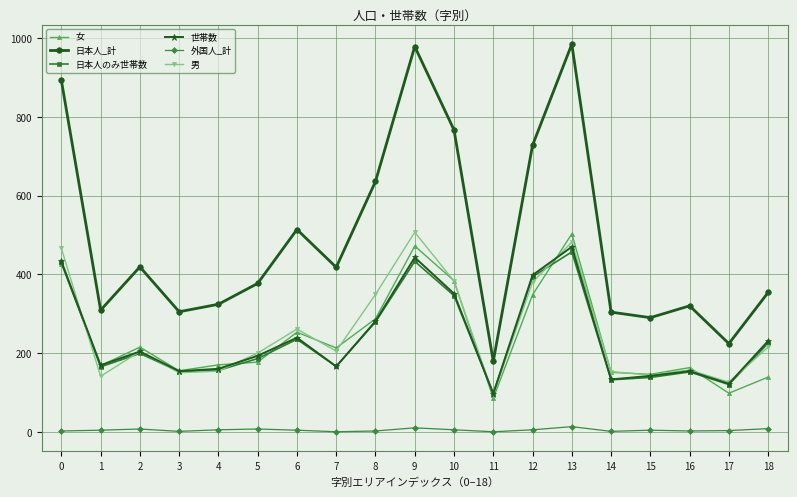

How many data points does each series have?

19